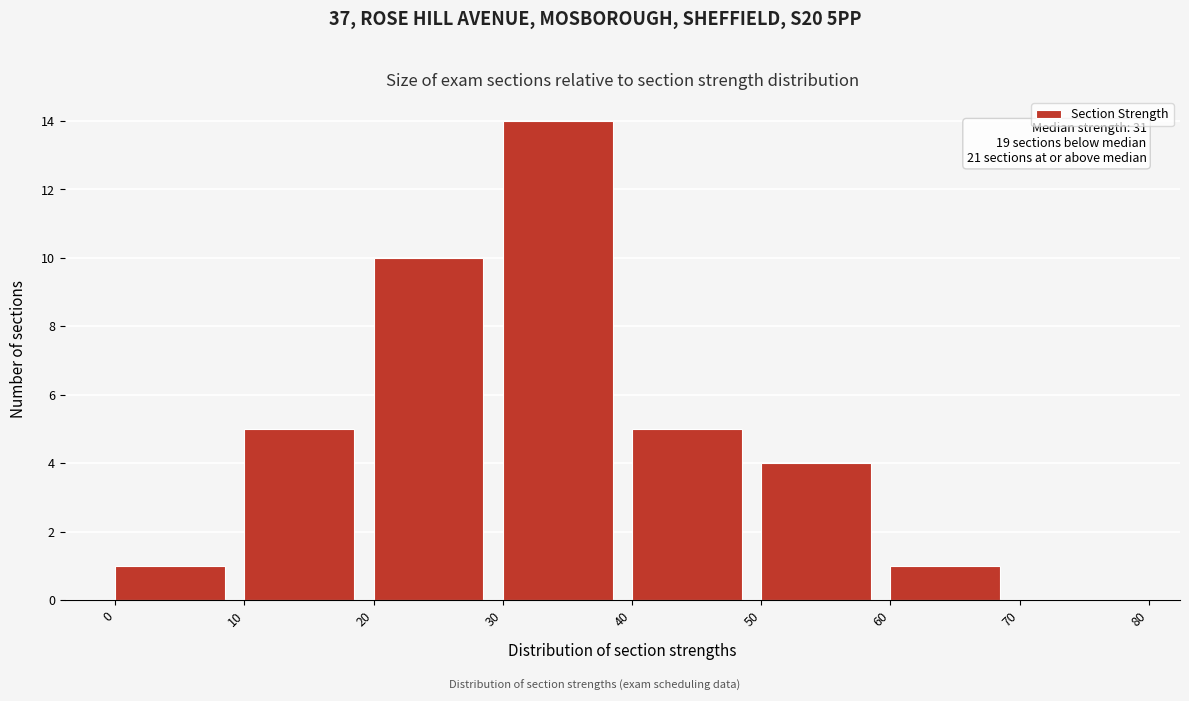

Which range on the x-axis has the tallest bar?

30 to 40